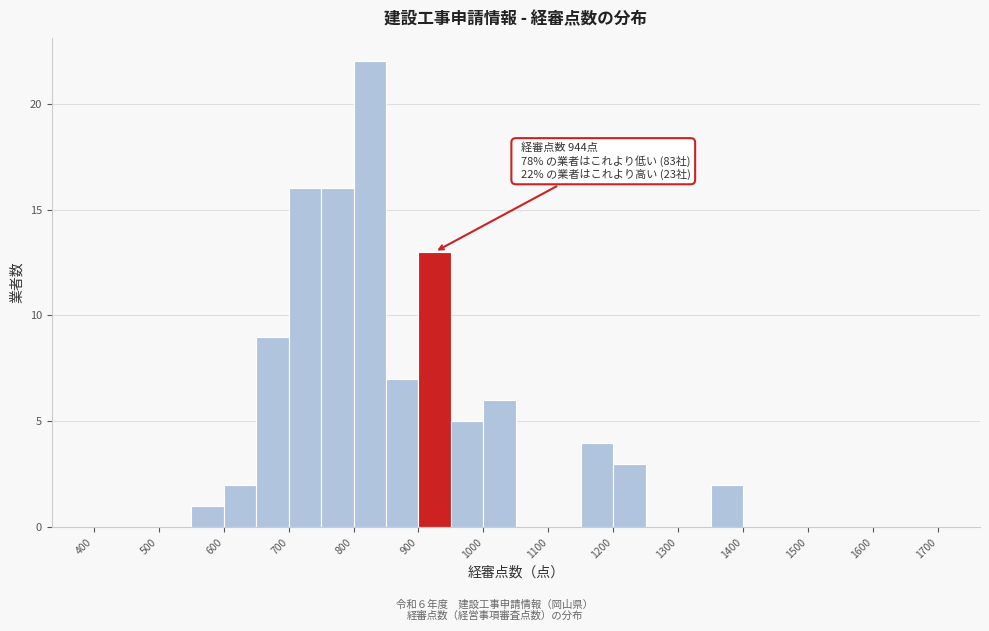

Over which range of the x-axis is the bar tallest?

800 to 850